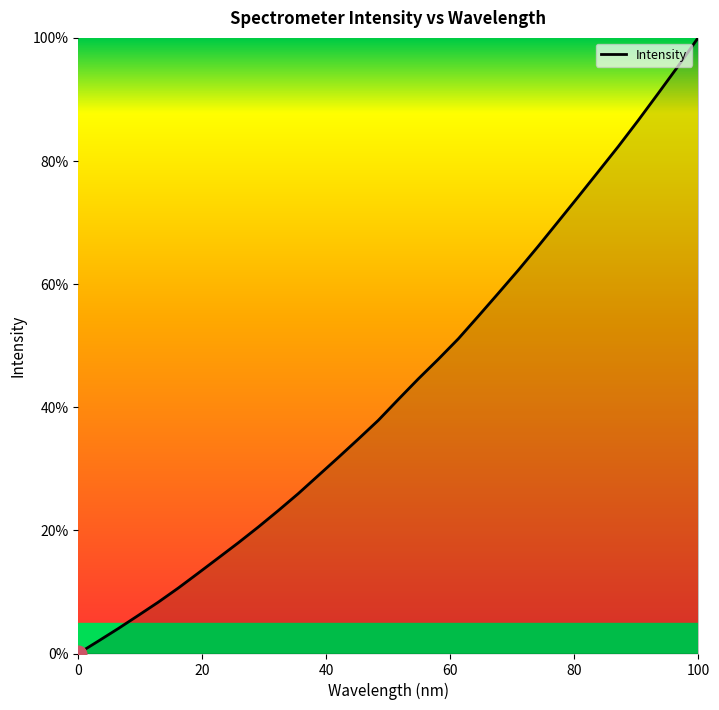

What is the difference between the maximum and minimum values?

100.0